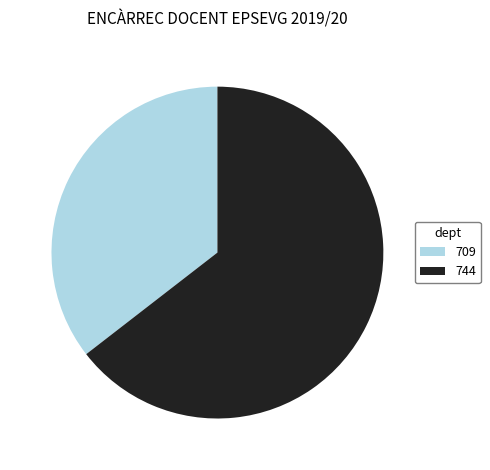

Which category has the biggest portion of the pie?

744